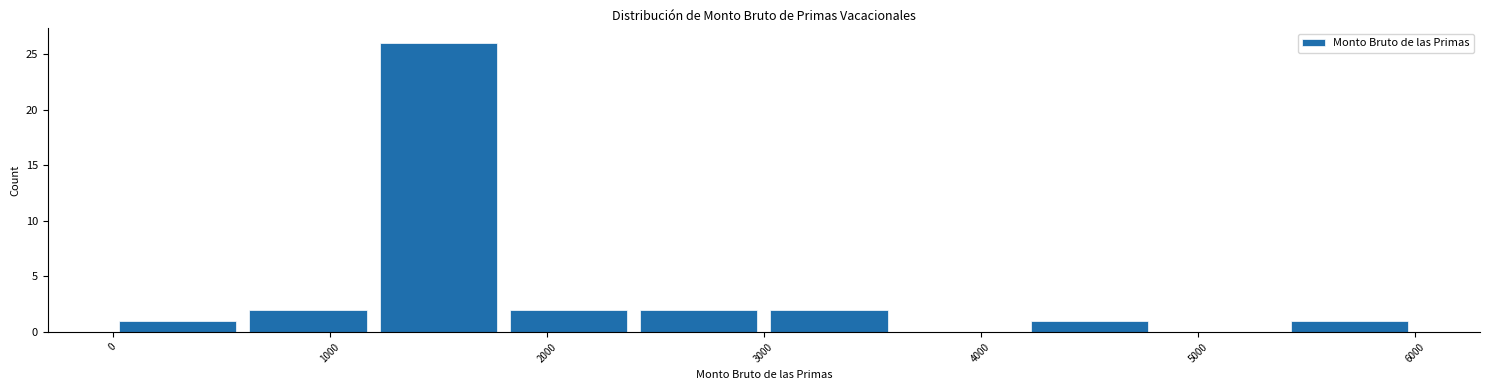

Reading left to right, list every bar in this chart as the range it spans on the x-axis followed by its height. The values are not printed on the chart, so give them approximately, as read against the axis.

0 to 600: 1
600 to 1200: 2
1200 to 1800: 26
1800 to 2400: 2
2400 to 3000: 2
3000 to 3600: 2
3600 to 4200: 0
4200 to 4800: 1
4800 to 5400: 0
5400 to 6000: 1